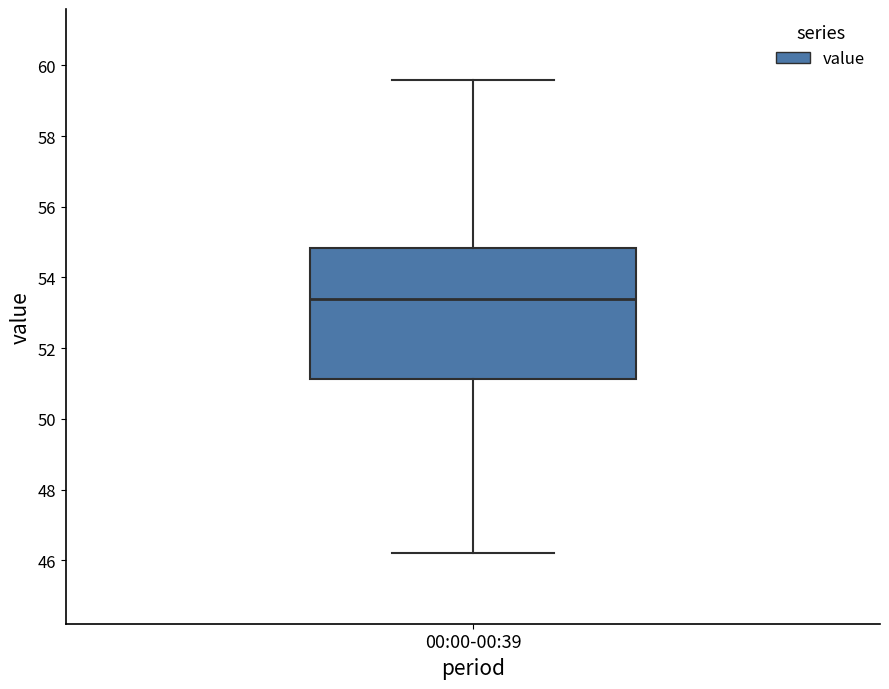

Read this box plot against the y-axis: the position of the median line, the range covered by the box, and the ends of both whiskers. The values are not printed on the chart, so give them approximately, as read against the axis.

median 53.4, box 51.2 to 54.8, whiskers 46.2 to 59.6